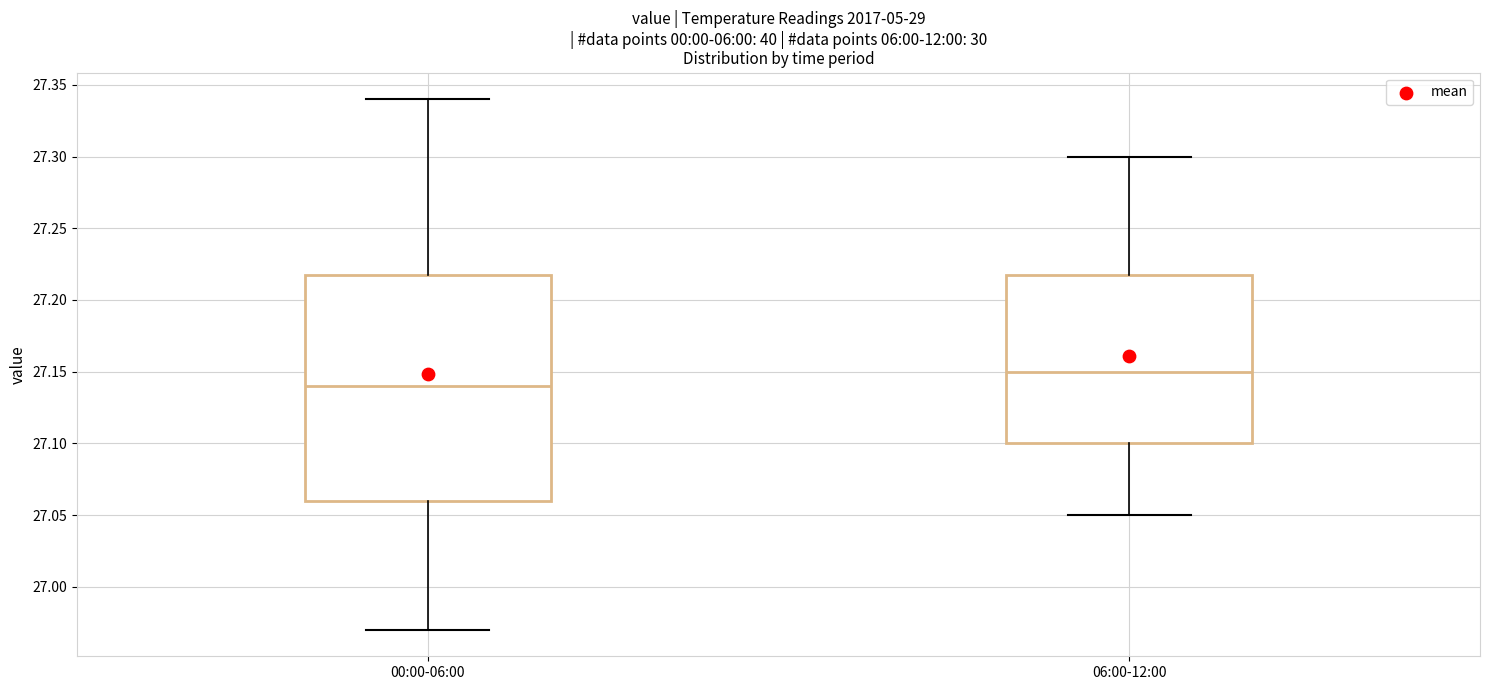

Reading left to right, transcribe this box plot: for each box, give where its median line is, the range the box spans, and where its two whiskers end, as read against the y-axis. The values are not printed on the chart, so give them approximately, as read against the axis.

00:00-06:00: median 27.14, box 27.06 to 27.22, whiskers 26.97 to 27.34
06:00-12:00: median 27.15, box 27.10 to 27.22, whiskers 27.05 to 27.30